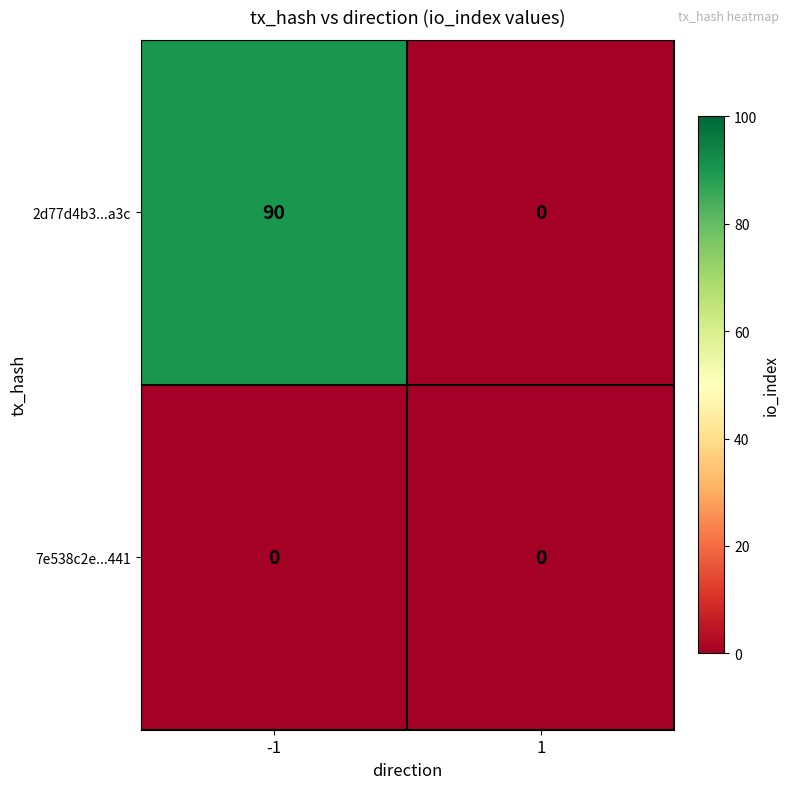

What is the spread (max minus min) of values at -1?

90